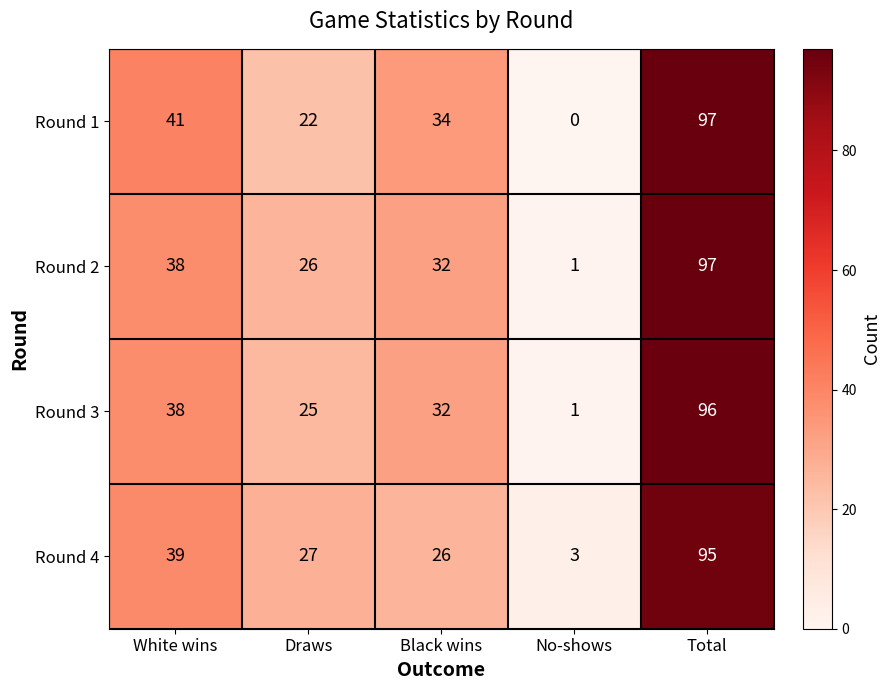

Which label corresponds to the largest value in the chart?

Total